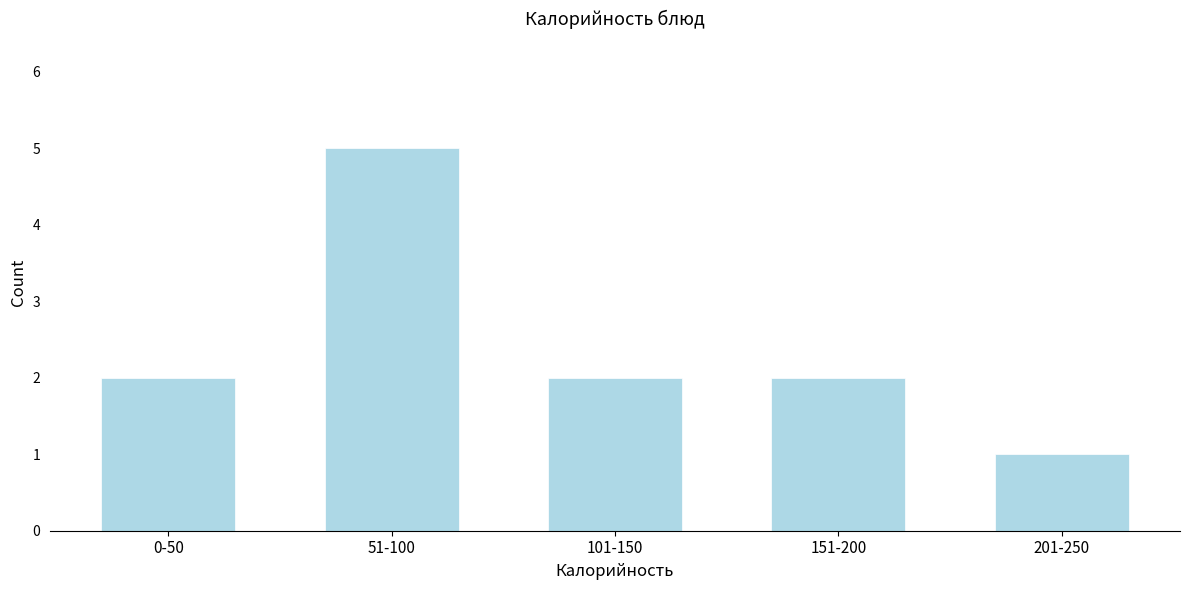

Reading left to right, transcribe all the data shown in this chart.

2	5	2	2	1